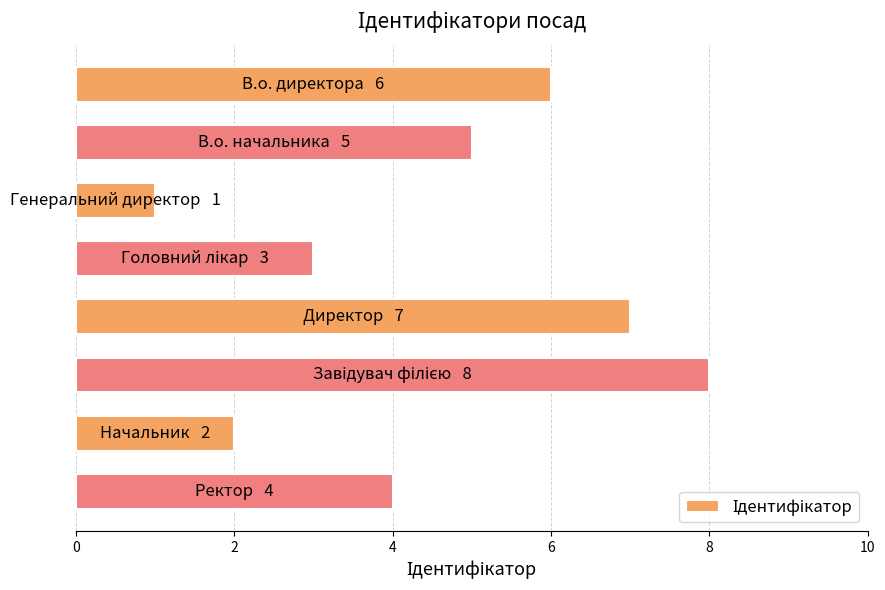

What is the difference between the second highest and minimum values?

6